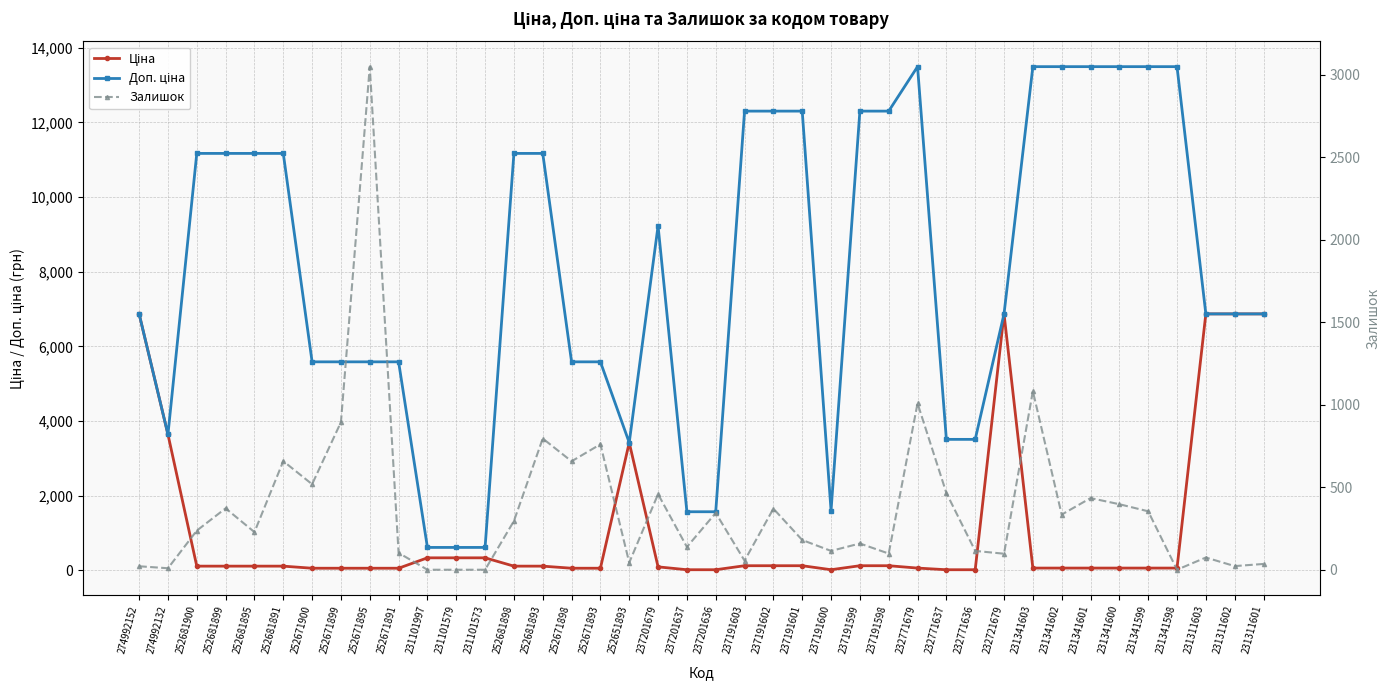

Reading left to right, transcribe all the data shown in this chart.

Ціна: 274992152=6869.4	274992132=3640.8	252681900=111.7	252681899=111.7	252681895=111.7	252681891=111.7	252671900=55.9	252671899=55.9	252671895=55.9	252671891=55.9	231101997=334.4	231101579=334.4	231101573=334.4	252681898=111.7	252681893=111.7	252671898=55.9	252671893=55.9	252651893=3420.6	237201679=92.3	237201637=15.7	237201636=15.7	237191603=123.0	237191602=123.0	237191601=123.0	237191600=16.0	237191599=123.0	237191598=123.0	232771679=60.0	232771637=15.6	232771636=15.6	232721679=6869.4	231341603=60.0	231341602=60.0	231341601=60.0	231341600=60.0	231341599=60.0	231341598=60.0	231311603=6869.4	231311602=6869.4	231311601=6869.4
Доп. ціна: 274992152=6869.4	274992132=3641.0	252681900=11169.0	252681899=11169.0	252681895=11169.0	252681891=11169.0	252671900=5585.0	252671899=5585.0	252671895=5585.0	252671891=5585.0	231101997=613.0	231101579=613.0	231101573=613.0	252681898=11169.0	252681893=11169.0	252671898=5585.0	252671893=5585.0	252651893=3421.0	237201679=9227.0	237201637=1569.0	237201636=1569.0	237191603=12302.0	237191602=12302.0	237191601=12302.0	237191600=1599.0	237191599=12302.0	237191598=12302.0	232771679=13493.2	232771637=3508.0	232771636=3508.0	232721679=6869.4	231341603=13493.2	231341602=13493.2	231341601=13493.2	231341600=13493.2	231341599=13493.2	231341598=13493.2	231311603=6869.4	231311602=6869.4	231311601=6869.4
Залишок: 274992152=21.0	274992132=9.0	252681900=237.0	252681899=372.0	252681895=228.0	252681891=658.0	252671900=518.0	252671899=894.0	252671895=3048.0	252671891=102.0	231101997=0.0	231101579=0.0	231101573=0.0	252681898=295.0	252681893=795.0	252671898=657.0	252671893=760.0	252651893=43.0	237201679=458.0	237201637=138.0	237201636=344.0	237191603=55.0	237191602=370.0	237191601=180.0	237191600=114.0	237191599=159.0	237191598=98.0	232771679=1008.0	232771637=465.0	232771636=114.0	232721679=97.0	231341603=1082.0	231341602=334.0	231341601=434.0	231341600=397.0	231341599=354.0	231341598=0.0	231311603=74.0	231311602=22.0	231311601=35.0